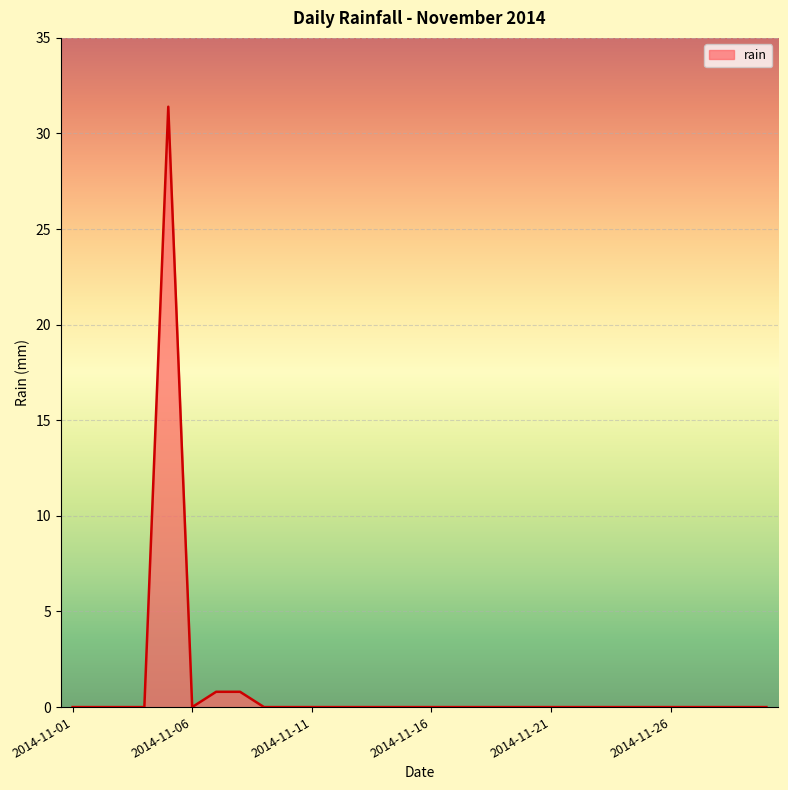

What is the greatest value displayed?

31.4